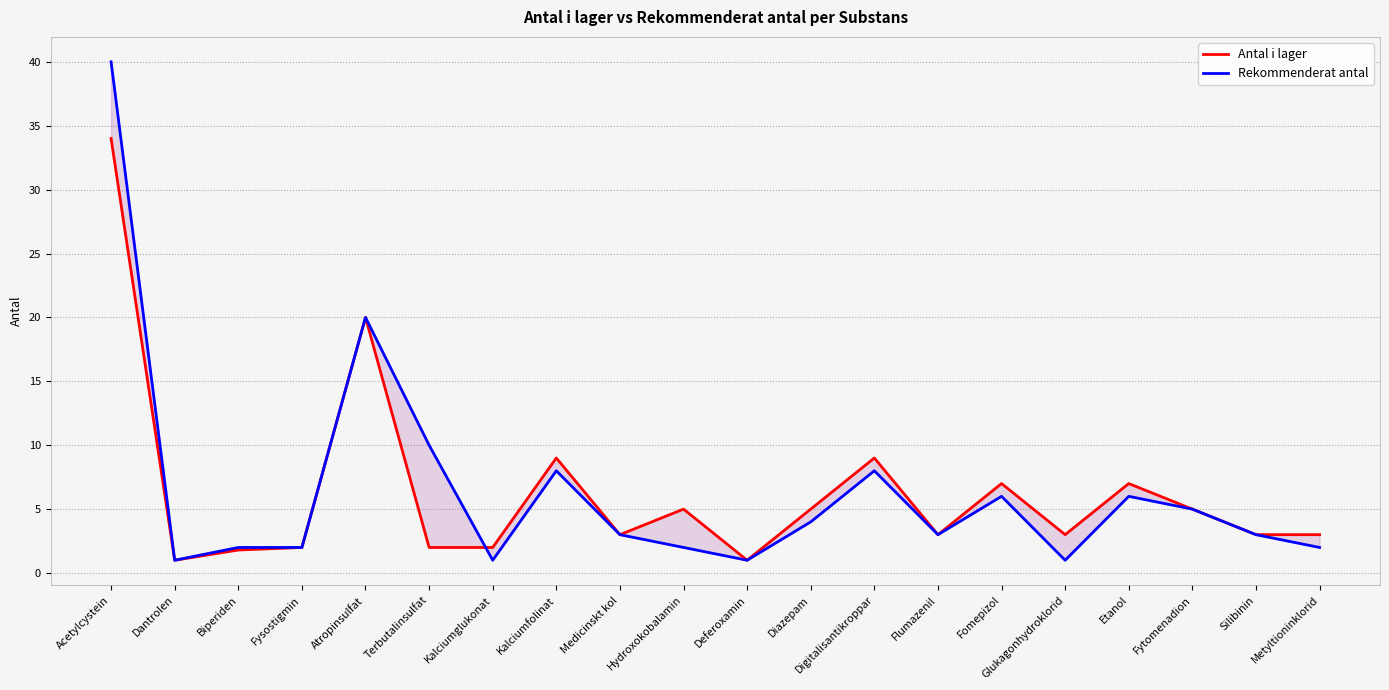

Reading left to right, extract all data points from this chart.

Antal i lager: Acetylcystein=34.0	Dantrolen=1.0	Biperiden=1.8	Fysostigmin=2.0	Atropinsulfat=20.0	Terbutalinsulfat=2.0	Kalciumglukonat=2.0	Kalciumfolinat=9.0	Medicinskt kol=3.0	Hydroxokobalamin=5.0	Deferoxamin=1.0	Diazepam=5.0	Digitalisantikroppar=9.0	Flumazenil=3.0	Fomepizol=7.0	Glukagonhydroklorid=3.0	Etanol=7.0	Fytomenadion=5.0	Silibinin=3.0	Metyltioninklorid=3.0
Rekommenderat antal: Acetylcystein=40.0	Dantrolen=1.0	Biperiden=2.0	Fysostigmin=2.0	Atropinsulfat=20.0	Terbutalinsulfat=10.0	Kalciumglukonat=1.0	Kalciumfolinat=8.0	Medicinskt kol=3.0	Hydroxokobalamin=2.0	Deferoxamin=1.0	Diazepam=4.0	Digitalisantikroppar=8.0	Flumazenil=3.0	Fomepizol=6.0	Glukagonhydroklorid=1.0	Etanol=6.0	Fytomenadion=5.0	Silibinin=3.0	Metyltioninklorid=2.0